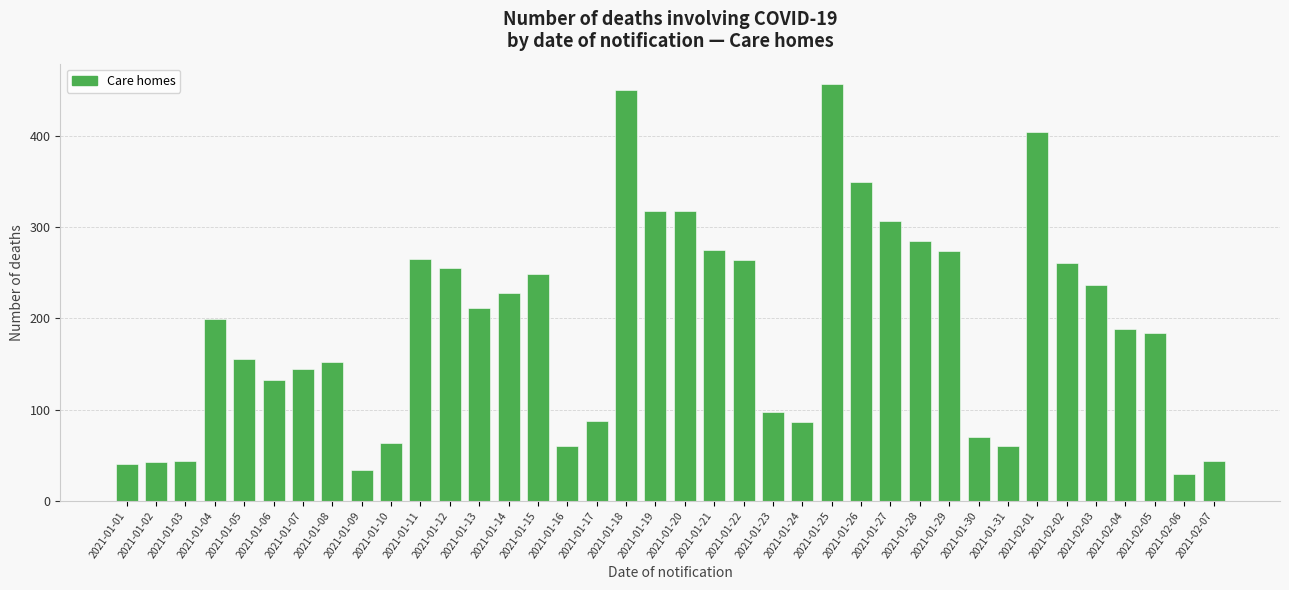

What is the ratio of the value at 2021-01-16 to the value at 2021-01-04?

0.3